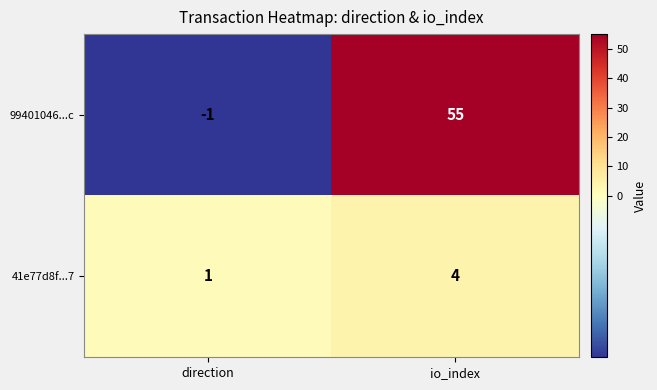

How many series are shown in this chart?

2